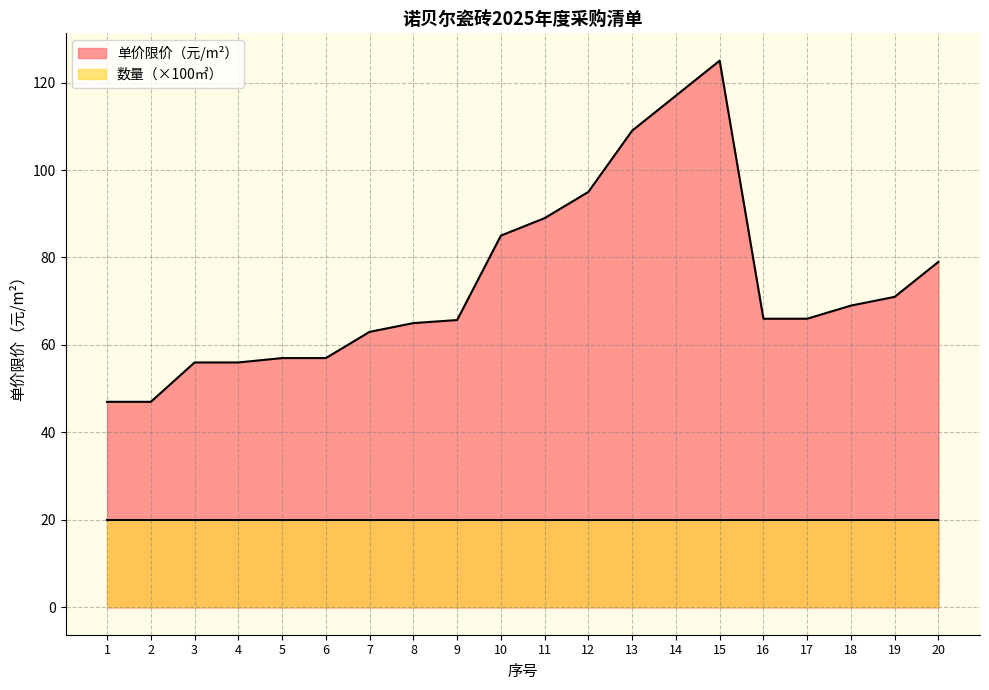

What is the difference between the values at 17 and 12?

29.0